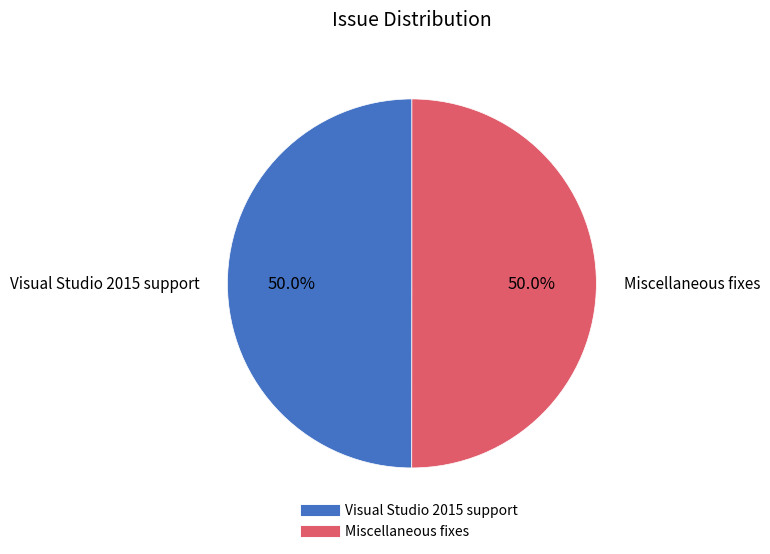

How many segments does this pie chart have?

2